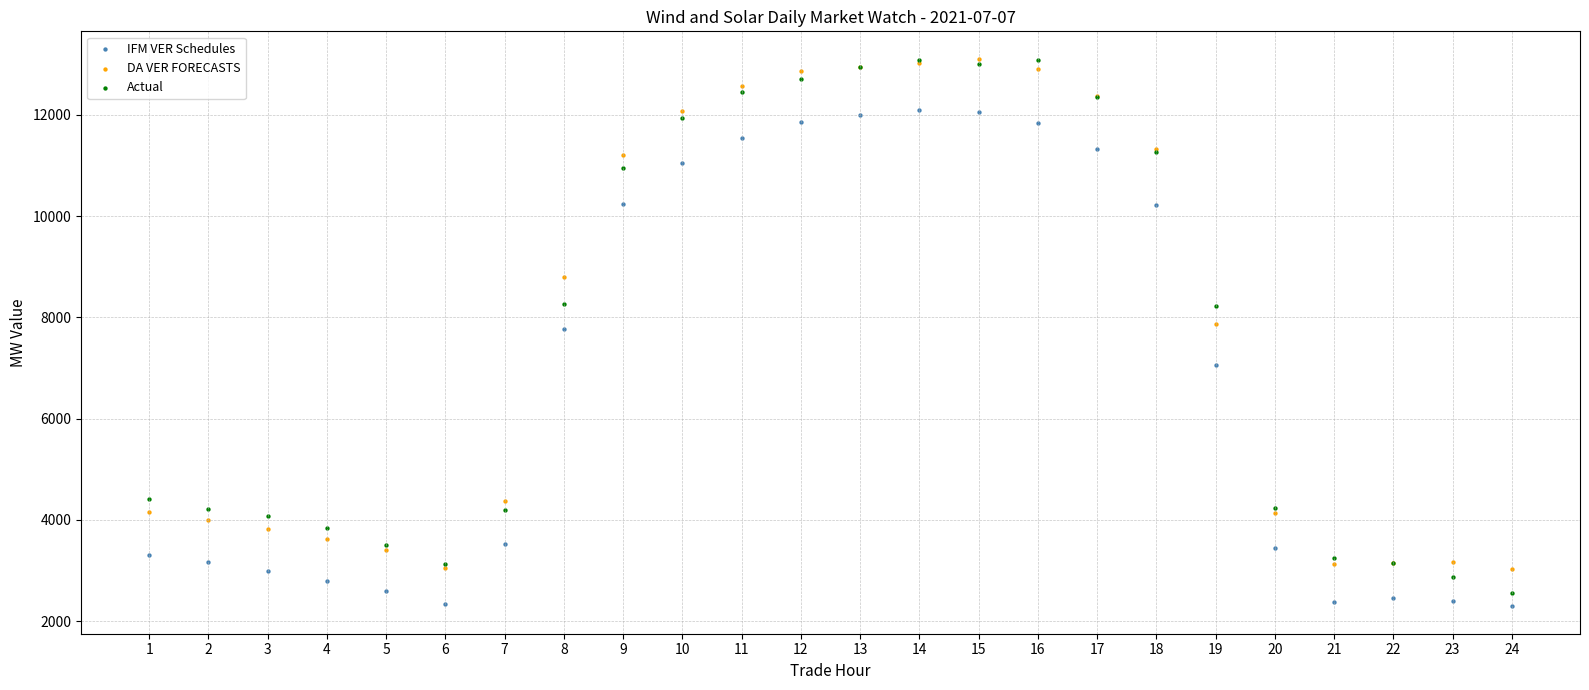

What are all the series names shown in the legend?

IFM VER Schedules, DA VER FORECASTS, Actual